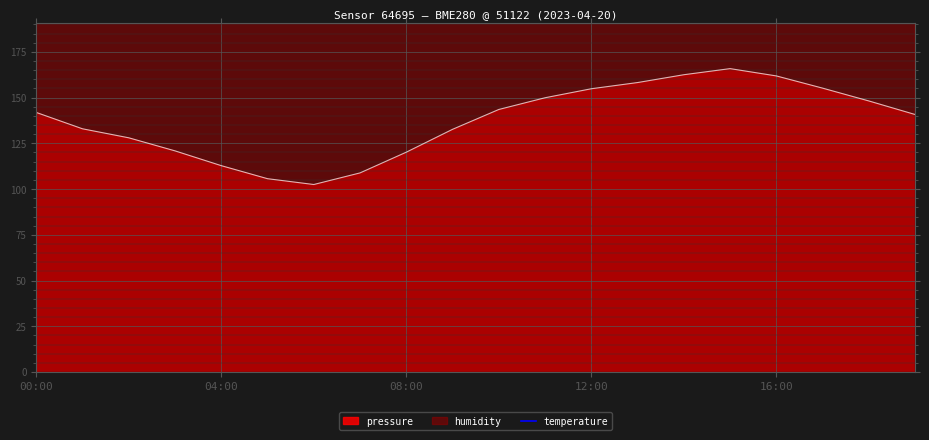

The pressure series shows 154.8 at 12:00. True or false?

True